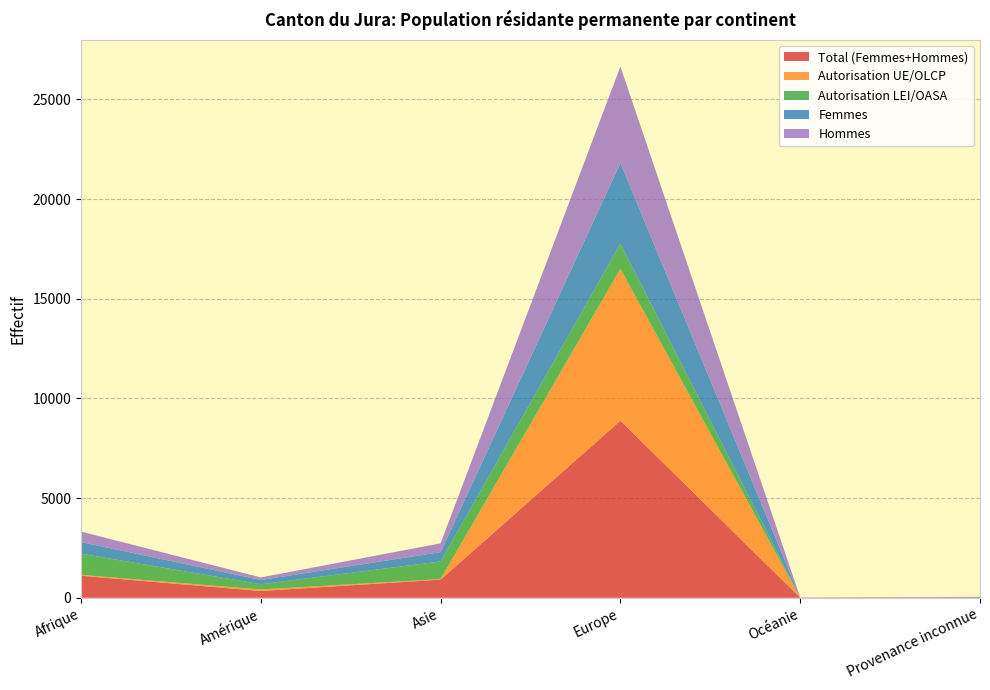

Reading left to right, list all the values displayed in this chart.

Total (Femmes+Hommes): Afrique=1107	Amérique=340	Asie=911	Europe=8883	Océanie=6	Provenance inconnue=16
Autorisation UE/OLCP: Afrique=42	Amérique=78	Asie=26	Europe=7618	Océanie=1	Provenance inconnue=0
Autorisation LEI/OASA: Afrique=1065	Amérique=262	Asie=885	Europe=1265	Océanie=5	Provenance inconnue=16
Femmes: Afrique=581	Amérique=214	Asie=468	Europe=4045	Océanie=0	Provenance inconnue=7
Hommes: Afrique=526	Amérique=126	Asie=443	Europe=4838	Océanie=6	Provenance inconnue=9